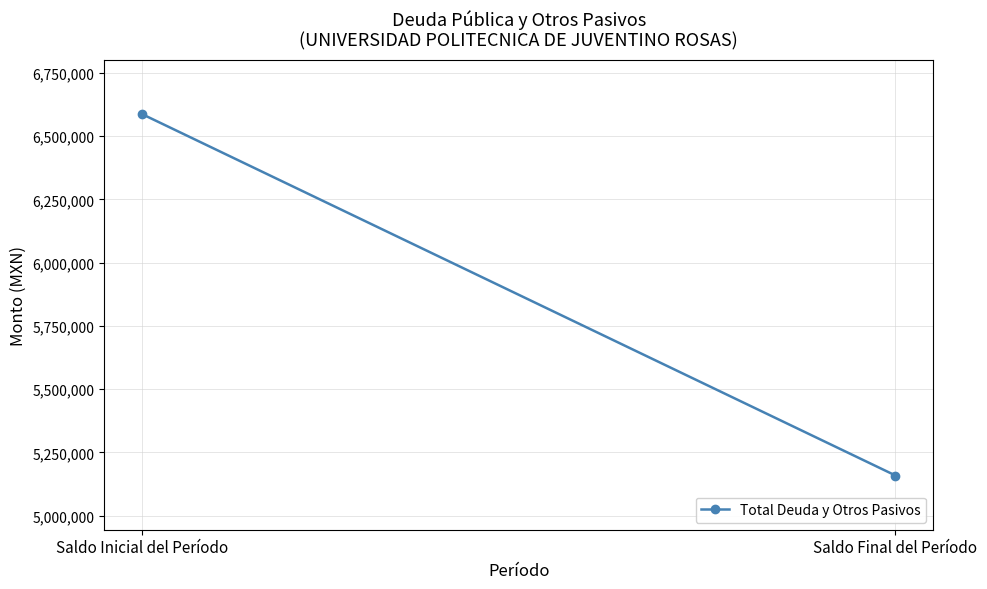

Where does the data first go above 6587070?

Saldo Inicial del Período